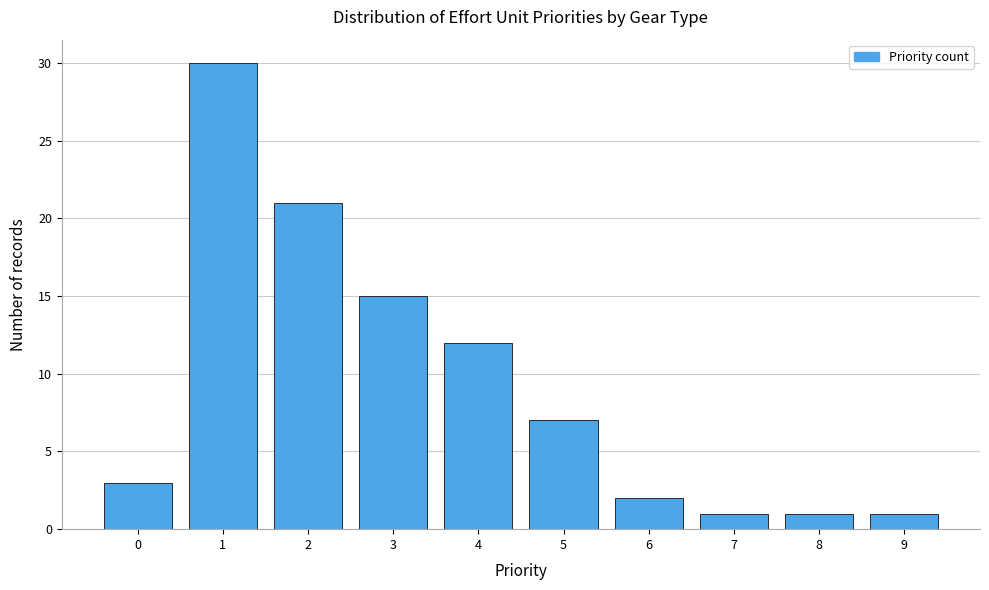

Reading left to right, transcribe all the data shown in this chart.

0=3	1=30	2=21	3=15	4=12	5=7	6=2	7=1	8=1	9=1